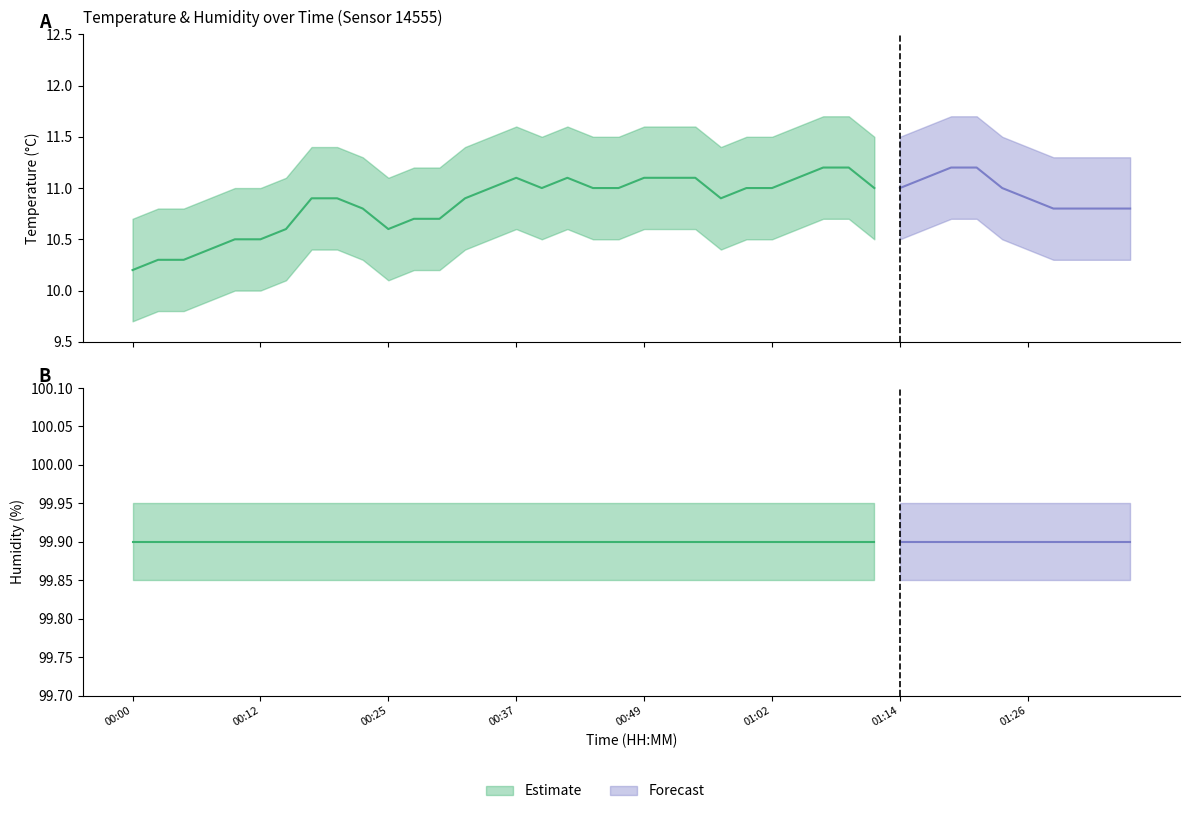

What is the sum of the humidity values at 01:24 and 00:35?

199.8